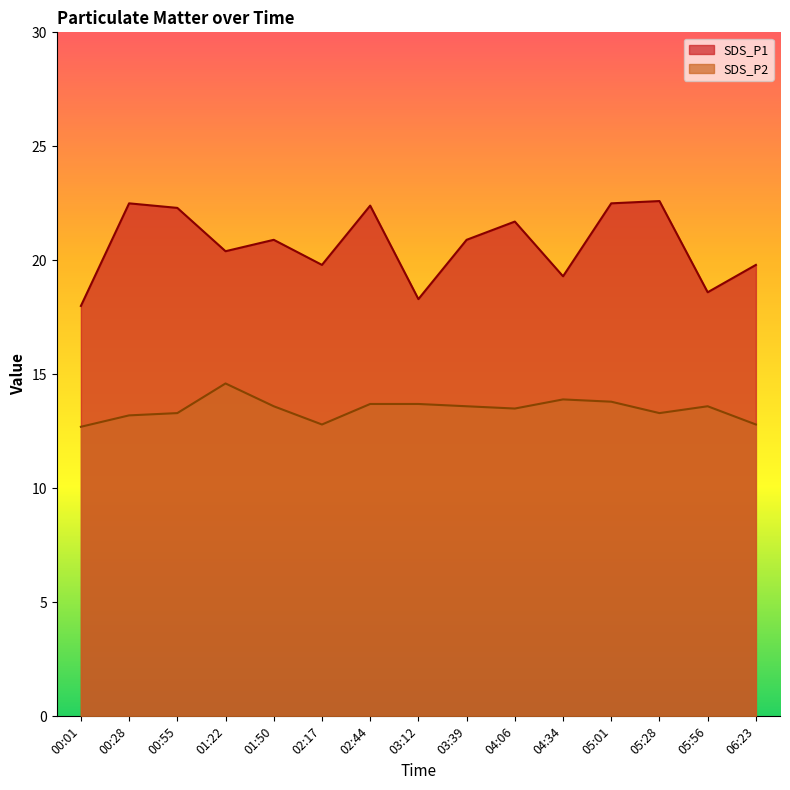

True or false: SDS_P1 has a value of 20.4 at 01:22.

True